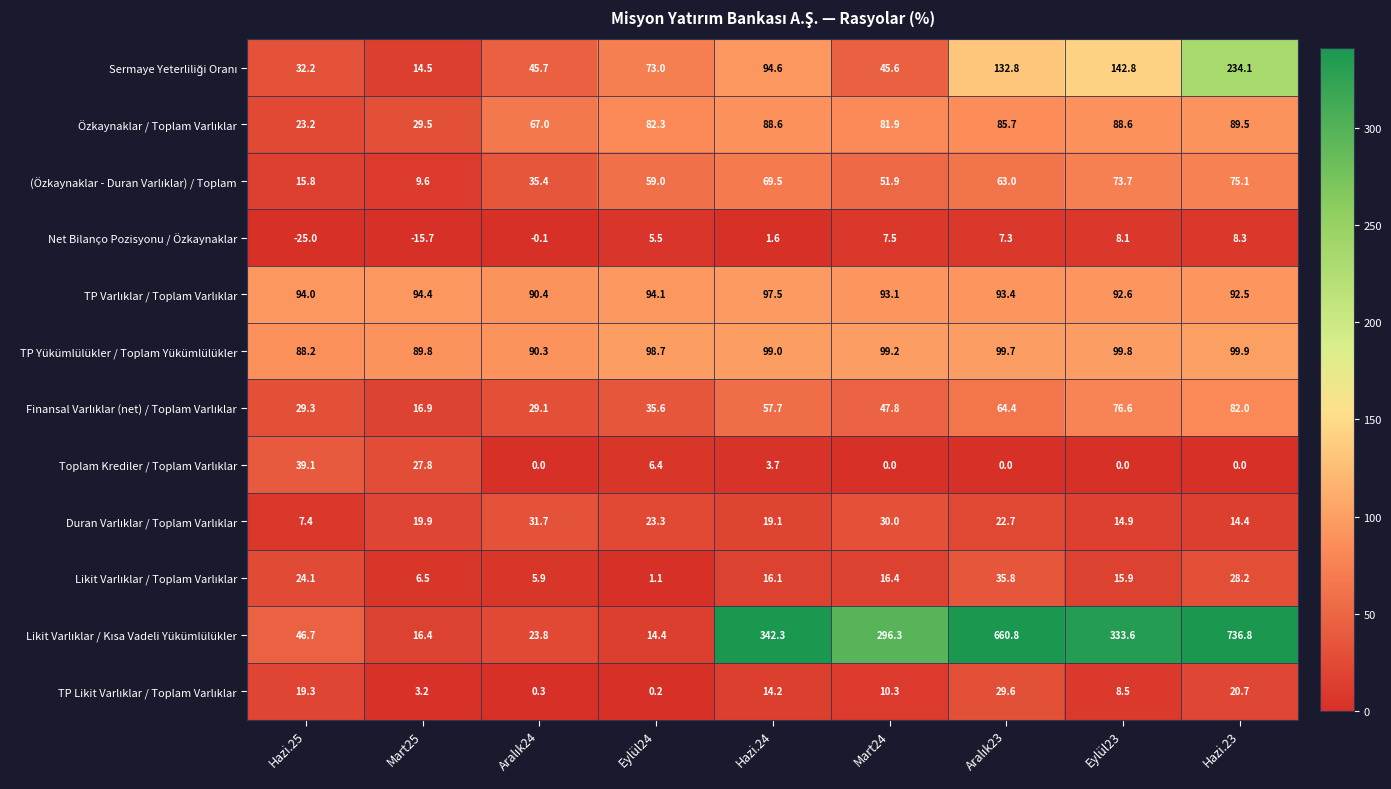

What is the difference between the maximum and minimum values in the Net Bilanço Pozisyonu / Özkaynaklar series?

33.3